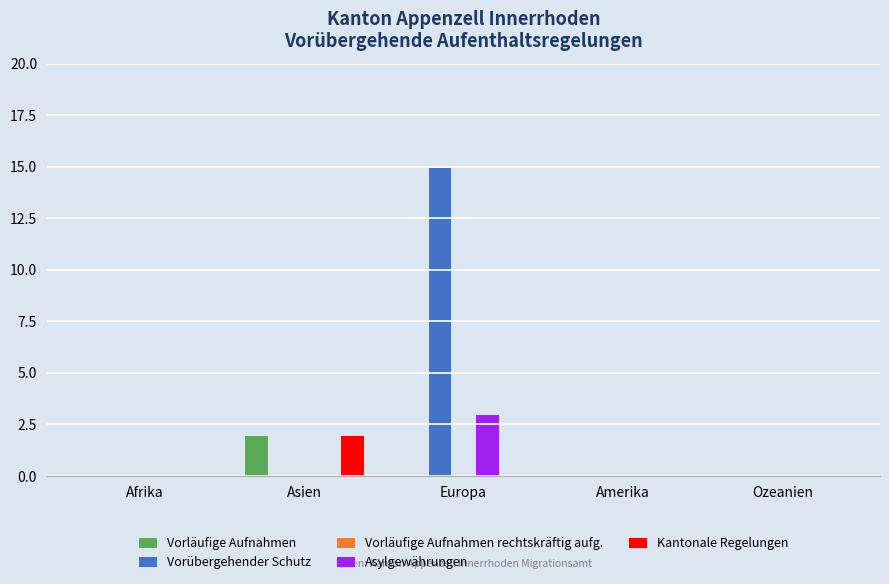

The Vorübergehender Schutz series shows 9 at Ozeanien. True or false?

False